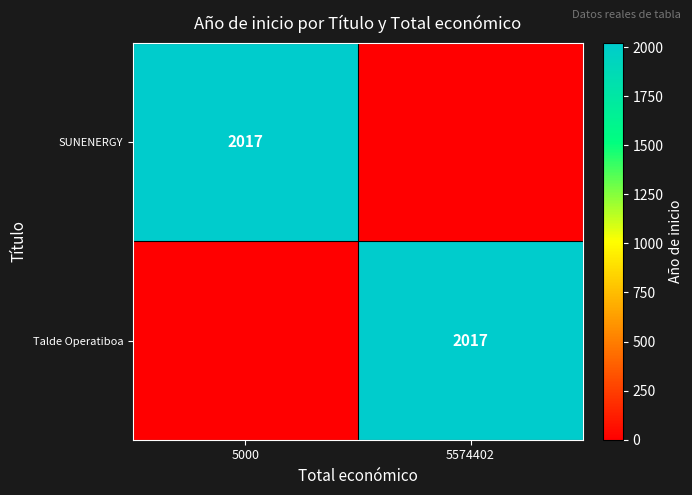

True or false: SUNENERGY has a value of 1073 at 5000.

False